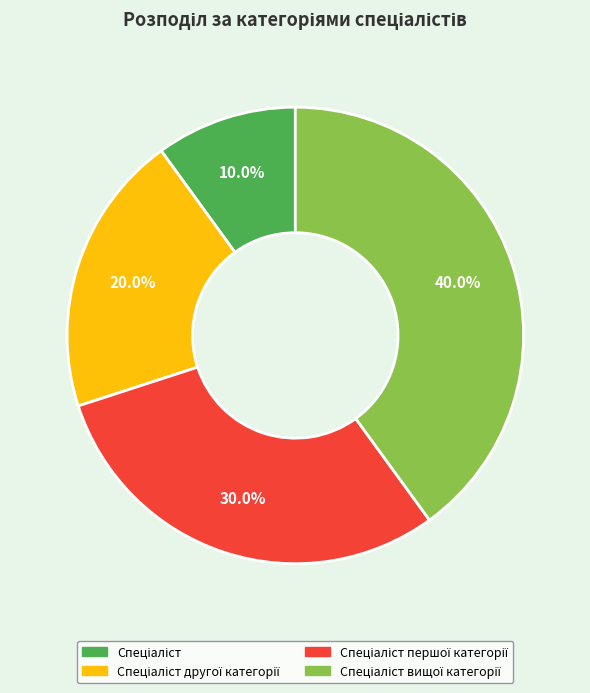

Is there a majority slice in this chart?

No